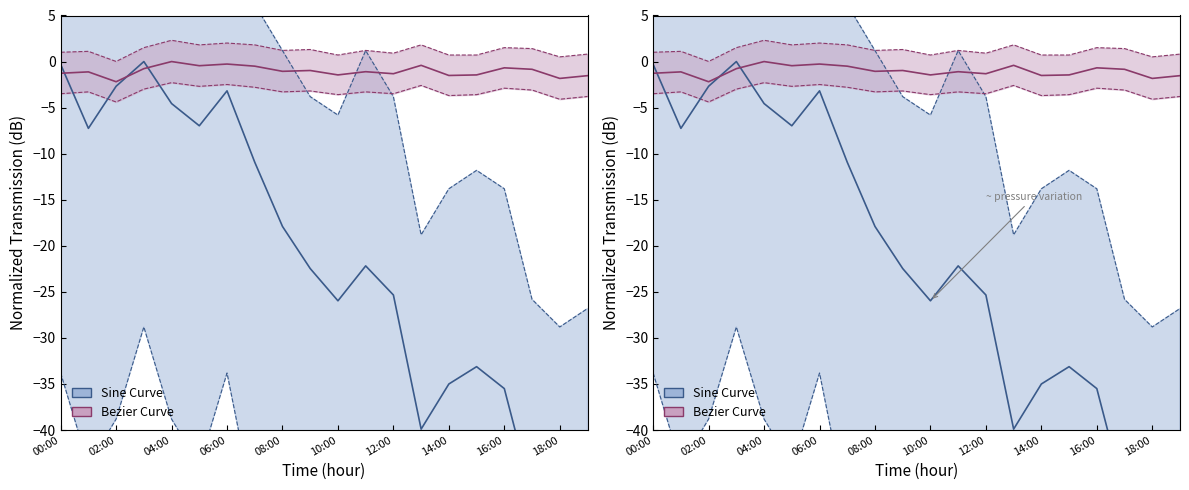

How many interior local peaks does the humidity (Bezier Curve) series have?

7